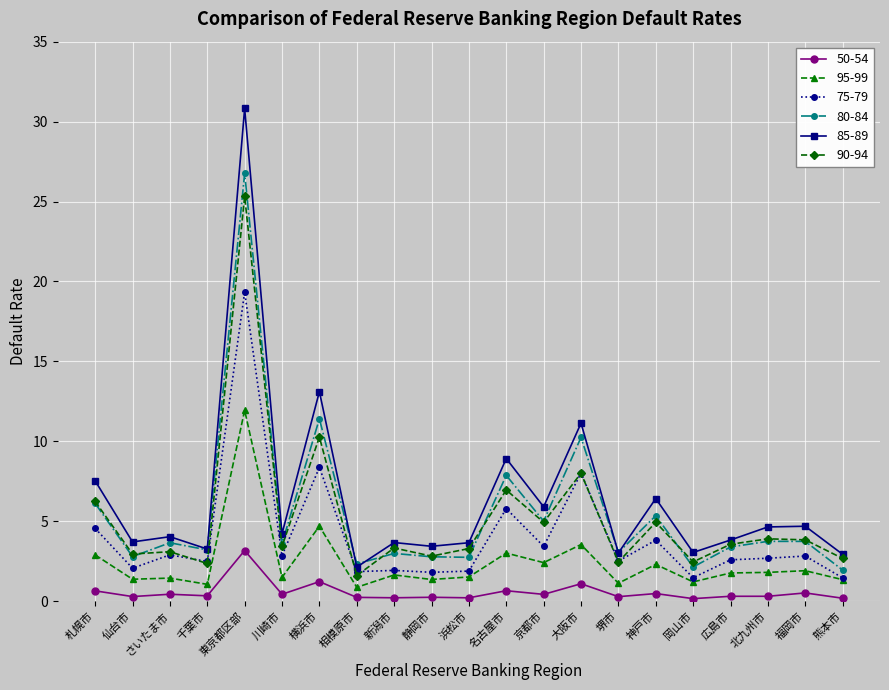

Which series has the largest range (max minus min)?

85-89